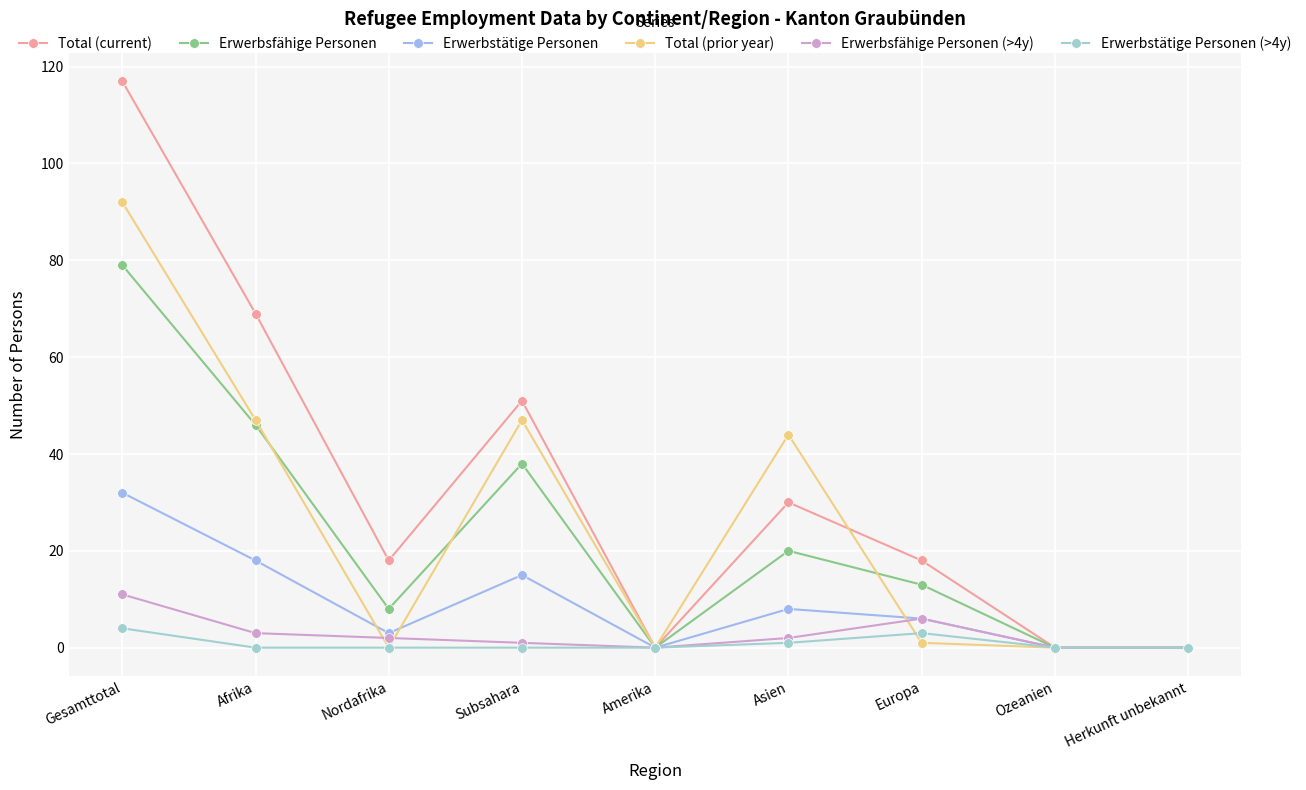

What are all the series names shown in the legend?

Total (current), Erwerbsfähige Personen, Erwerbstätige Personen, Total (prior year), Erwerbsfähige Personen (>4y), Erwerbstätige Personen (>4y)